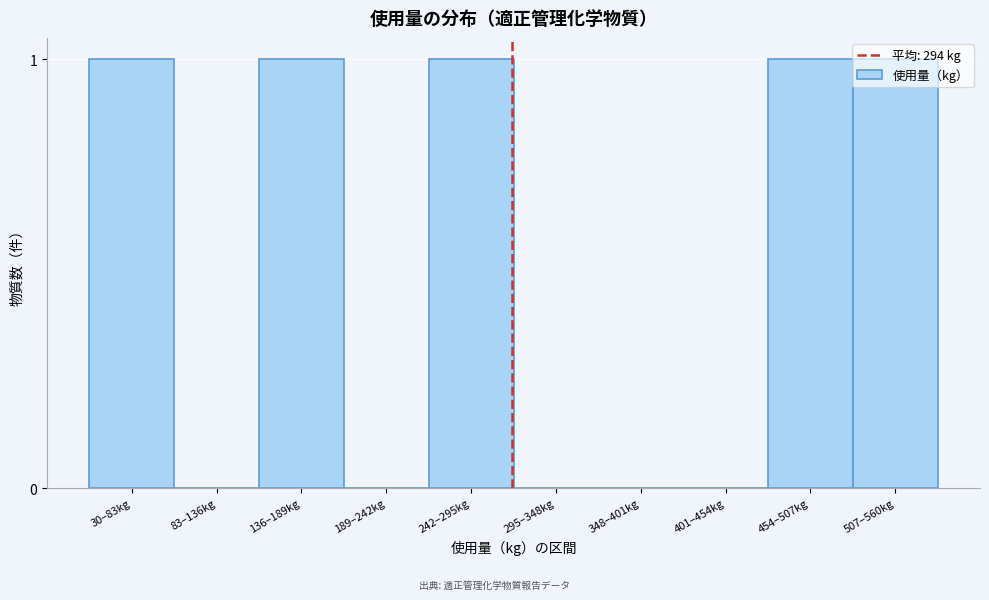

Between 401–454kg and 507–560kg, which is larger?

507–560kg